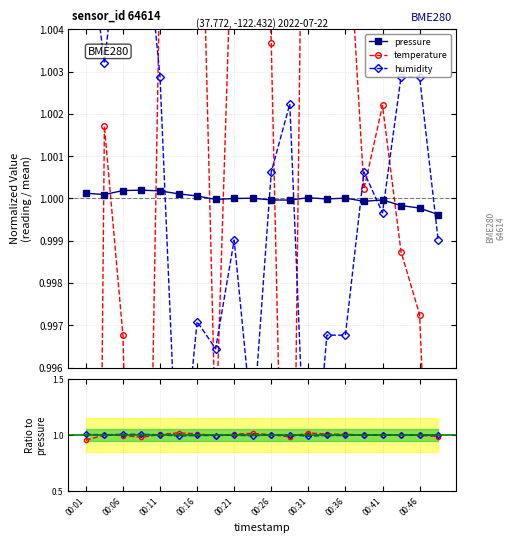

What is the total value across all series at 00:46?

3.0